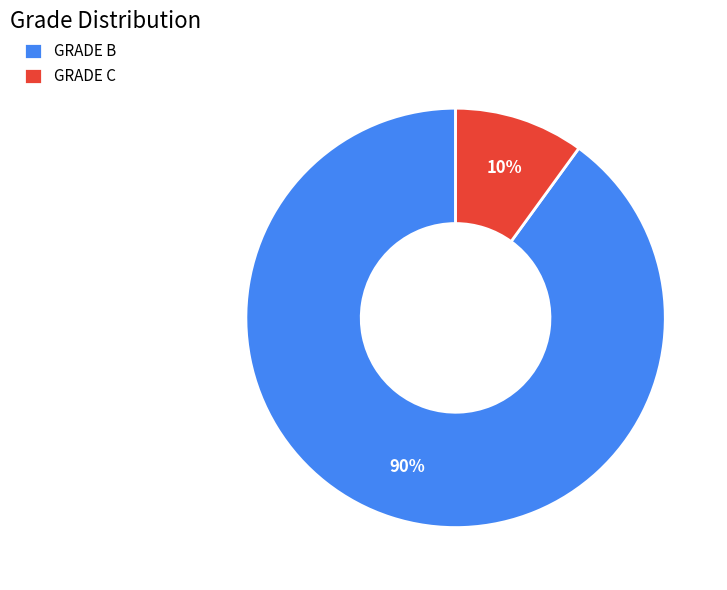

Rank the categories by value from highest to lowest.

GRADE B, GRADE C